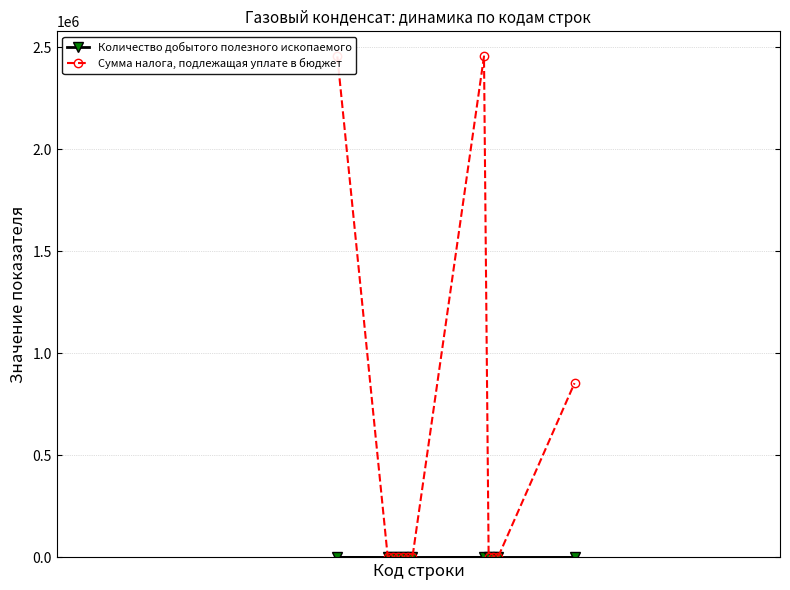

Count the number of categories in the chart.

12